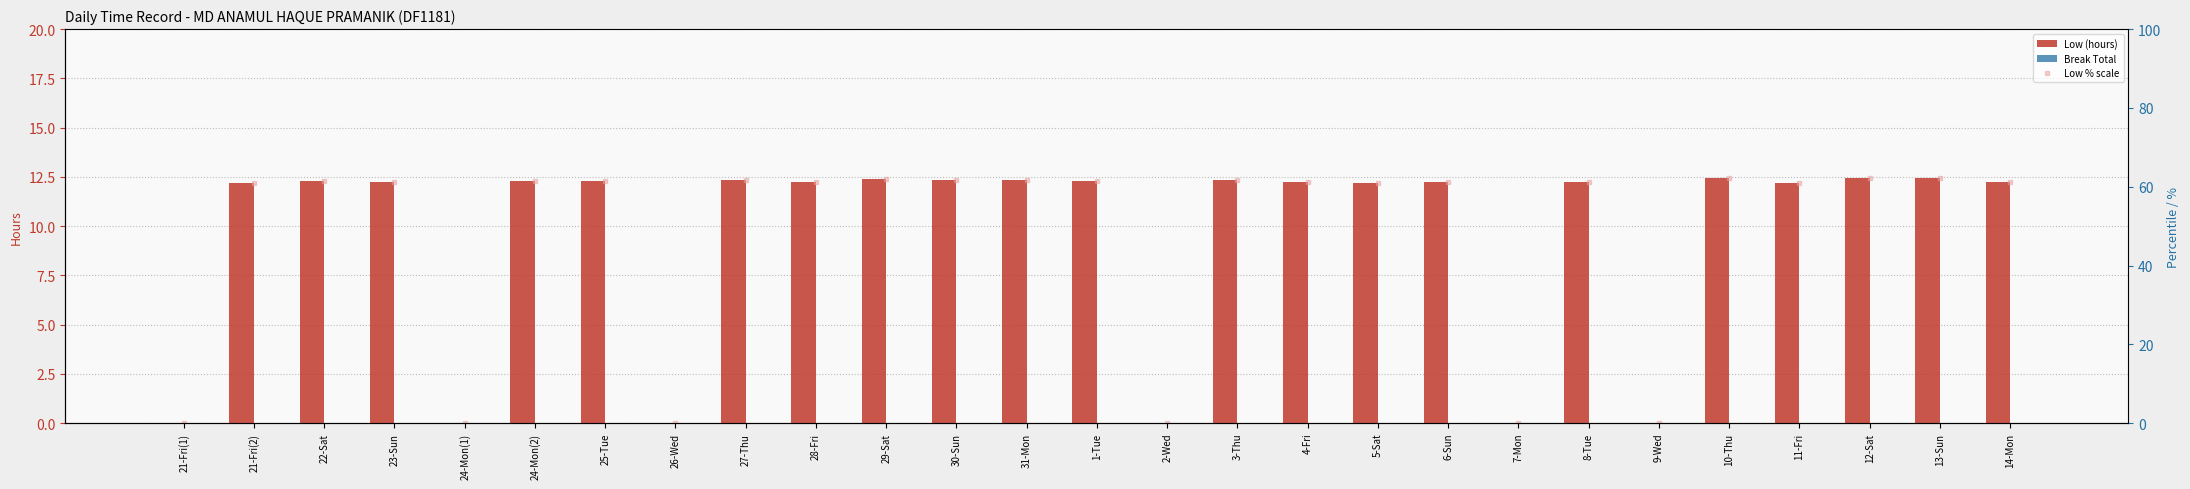

What are all the series names shown in the legend?

Low (hours), Break Total, Low % scale